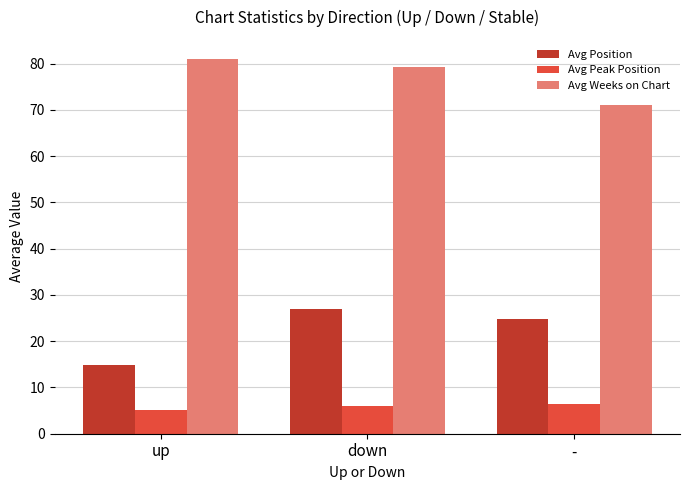

What is the total value across all series at down?

112.3